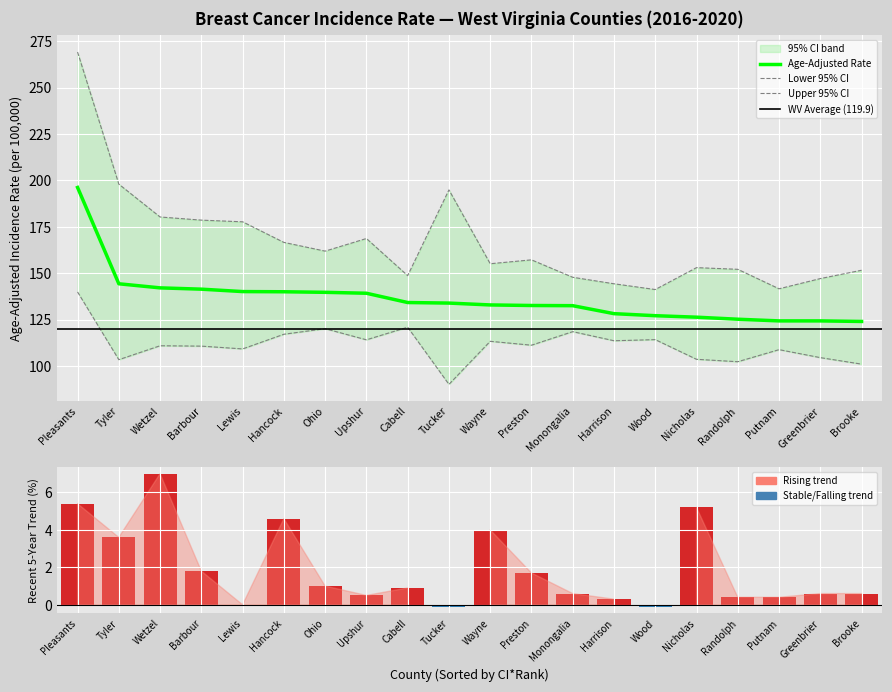

At which category is the sum across all series the highest?

Pleasants